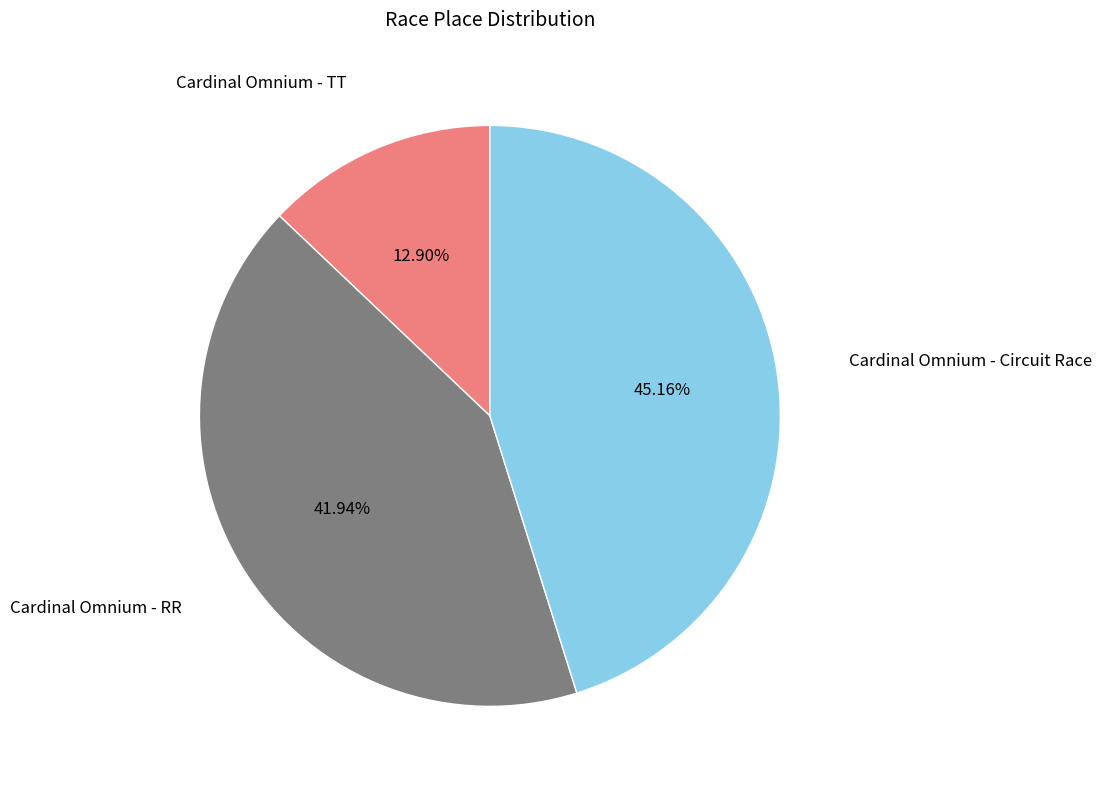

Is there a majority slice in this chart?

No